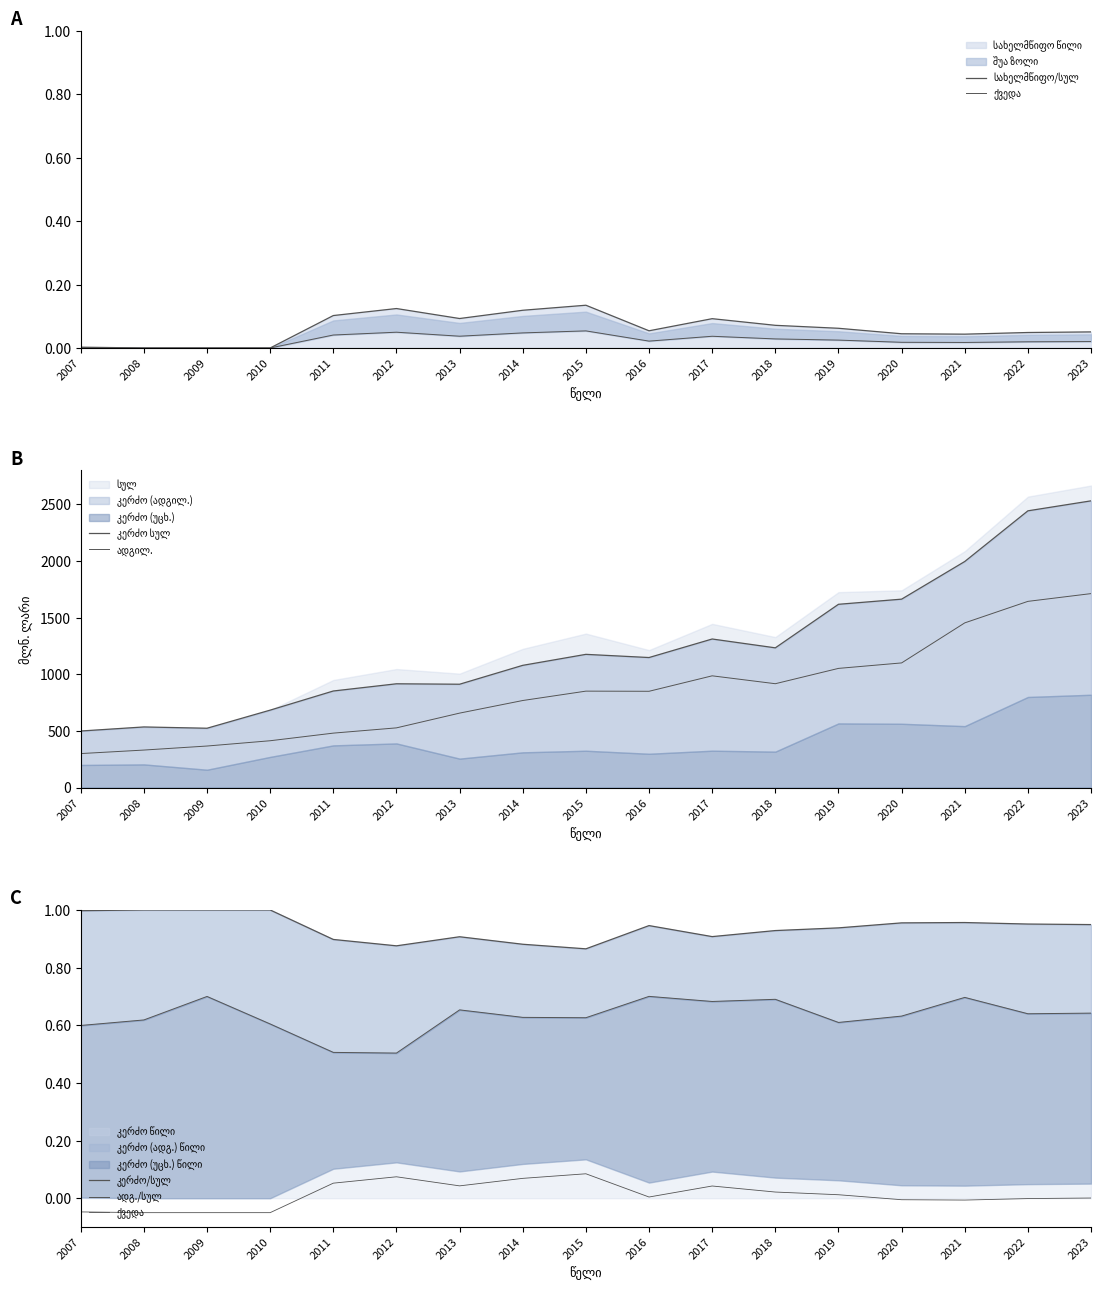

Is the value of სახელმწიფო/სულ at 2021 greater than the value of ადგილ. at 2011?

No